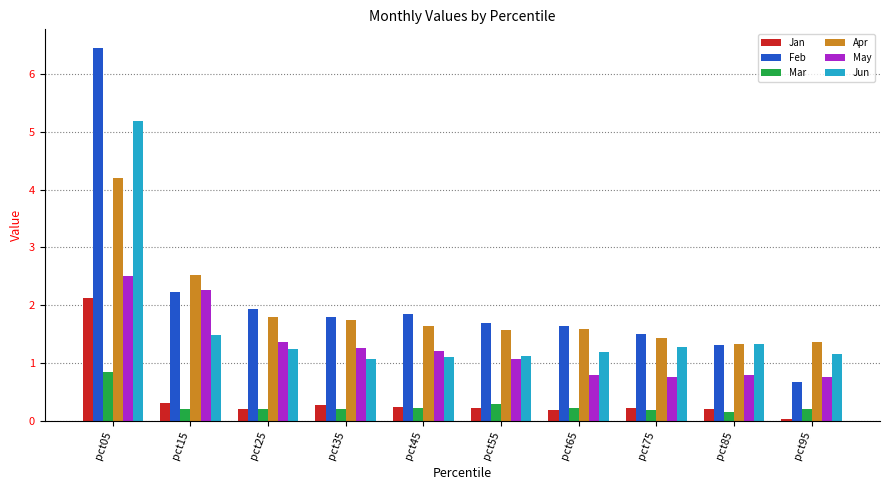

At which label is Feb closest to 3?

pct15